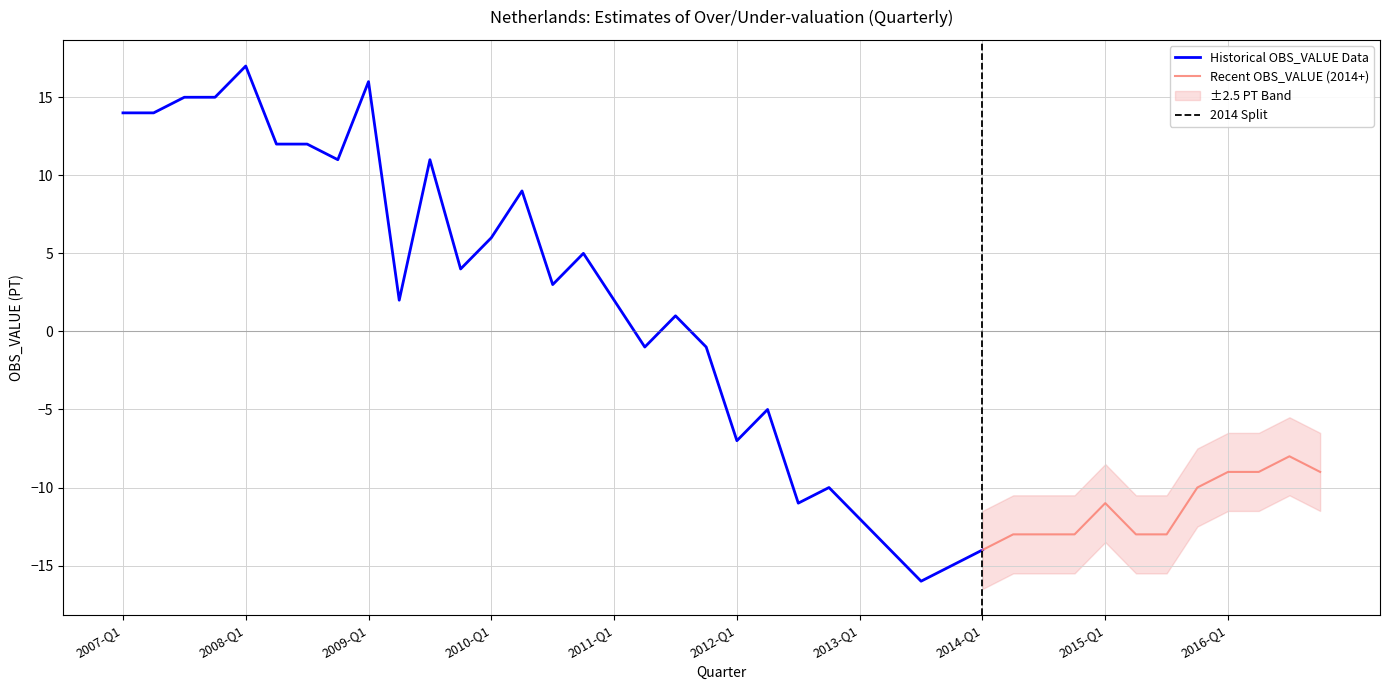

Reading left to right, transcribe all the data shown in this chart.

14	14	15	15	17	12	12	11	16	2	11	4	6	9	3	5	2	-1	1	-1	-7	-5	-11	-10	-12	-14	-16	-15	-14	-13	-13	-13	-11	-13	-13	-10	-9	-9	-8	-9